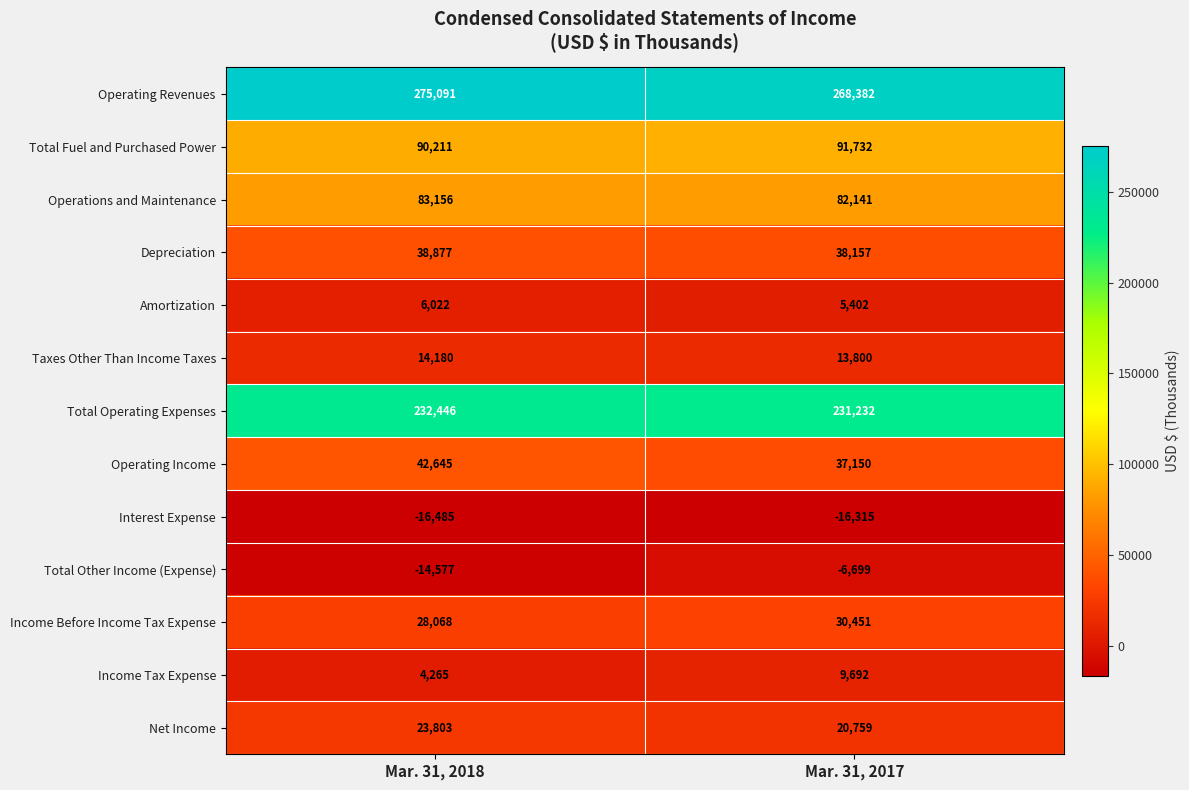

Is it true that Income Tax Expense equals 9692 at Mar. 31, 2017?

True